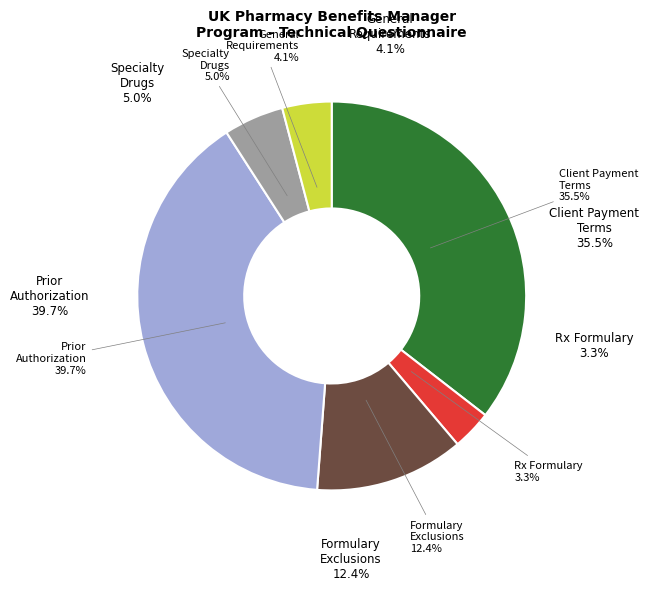

Does Rx Formulary represent more than half of the total?

No